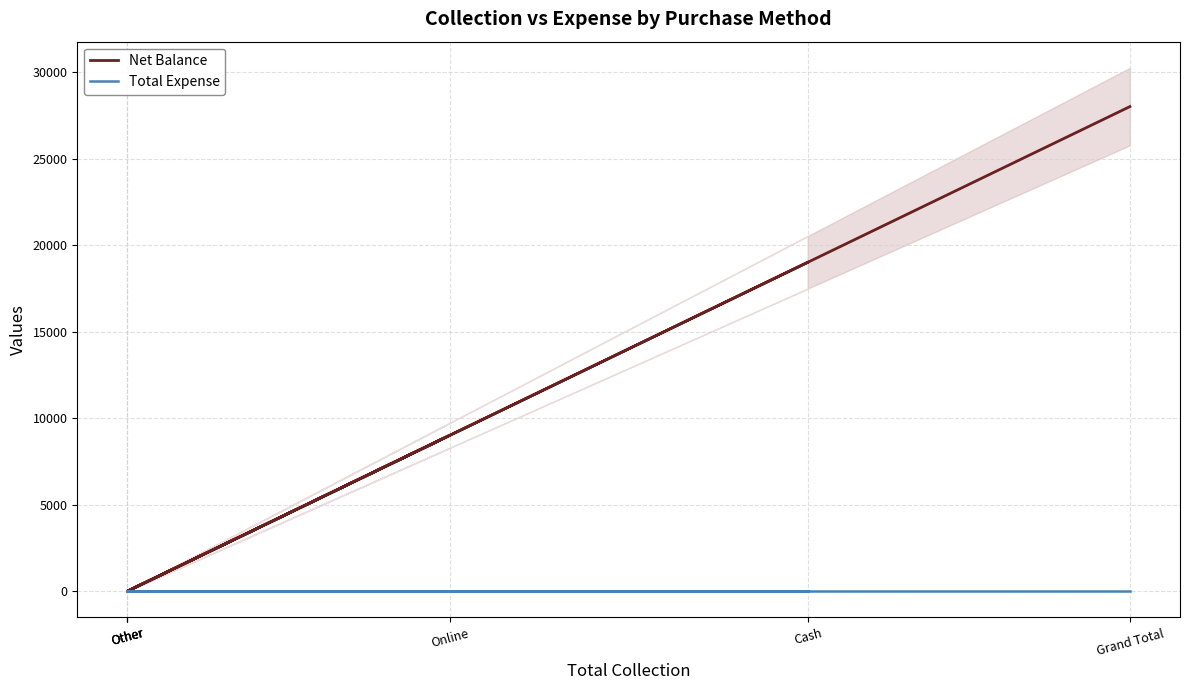

True or false: Total Expense and Net Balance cross at least once.

False